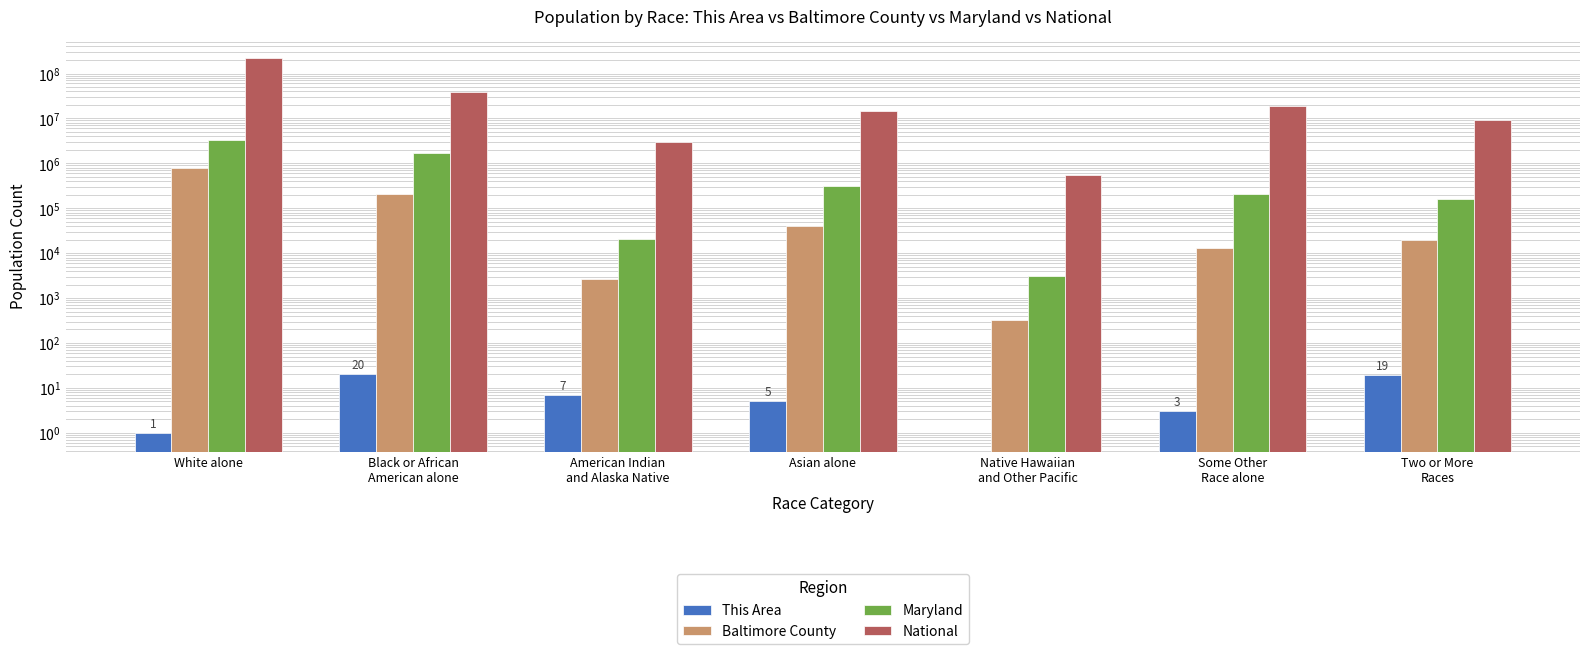

True or false: This Area has a value of 19 at Two or More
Races.

True